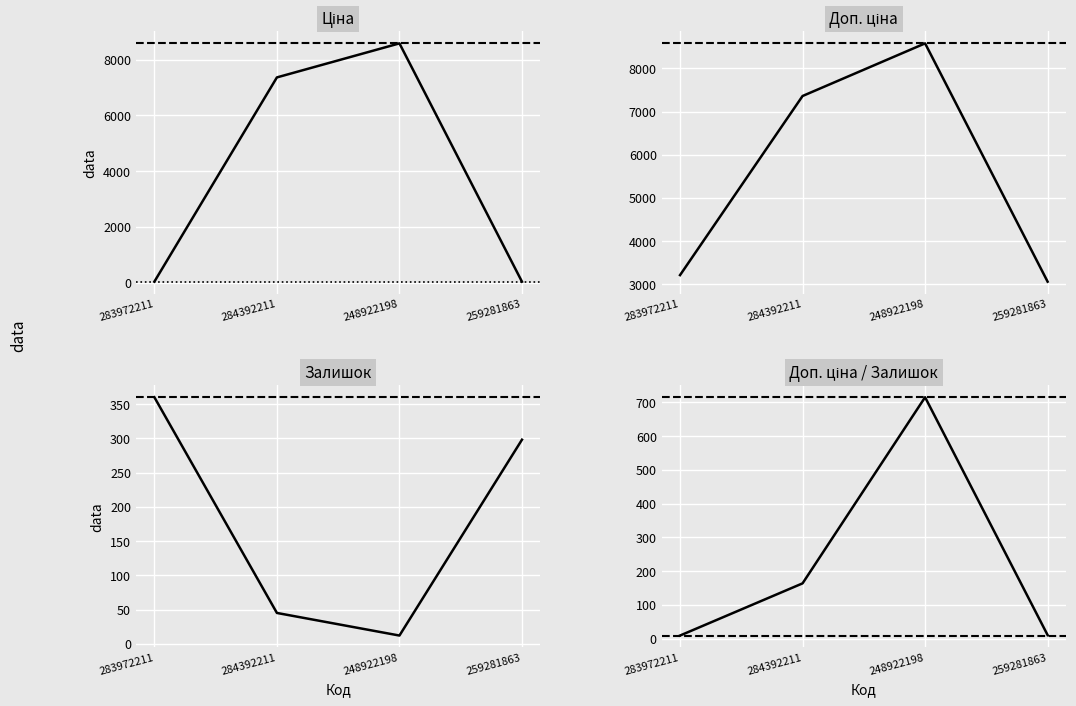

What position from the right is 284392211?

3